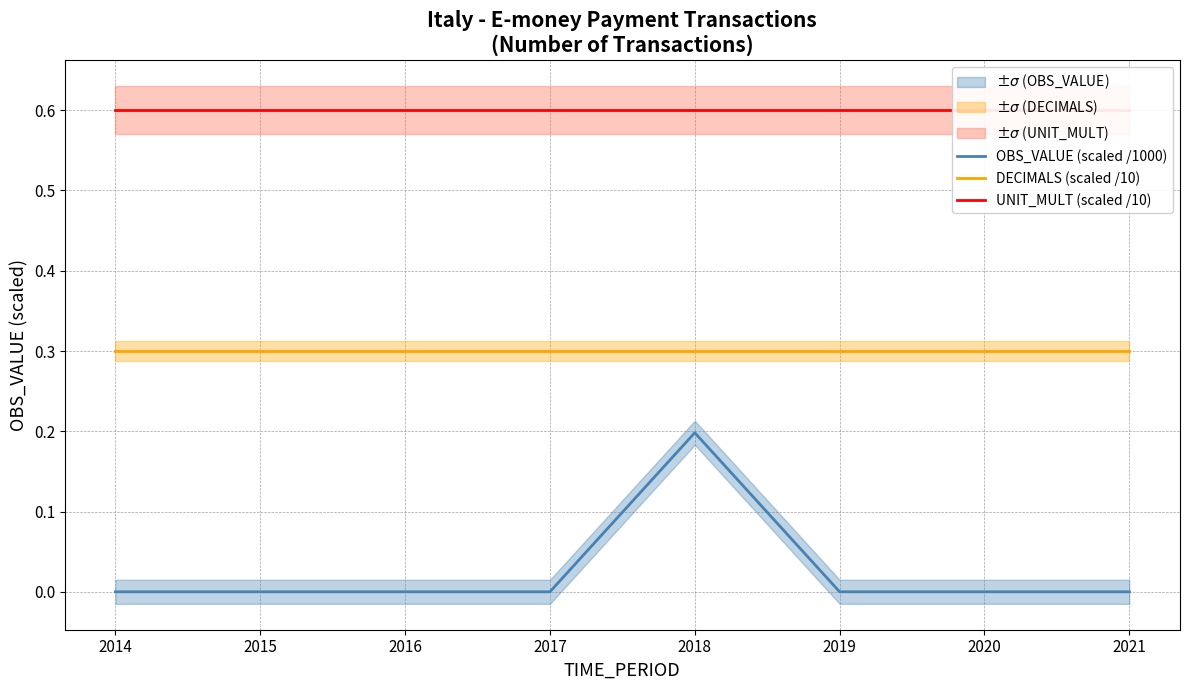

Rank the series by their maximum value, from highest to lowest.

UNIT_MULT (scaled /10), DECIMALS (scaled /10), OBS_VALUE (scaled /1000)